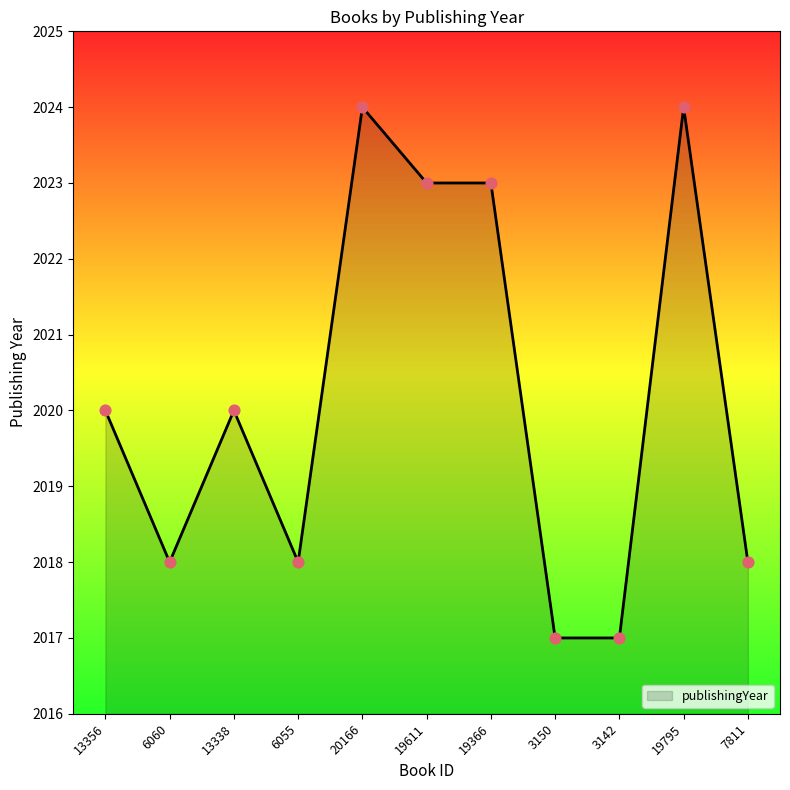

Approximately how many times larger is the value at 13338 compared to 3150?

1.0